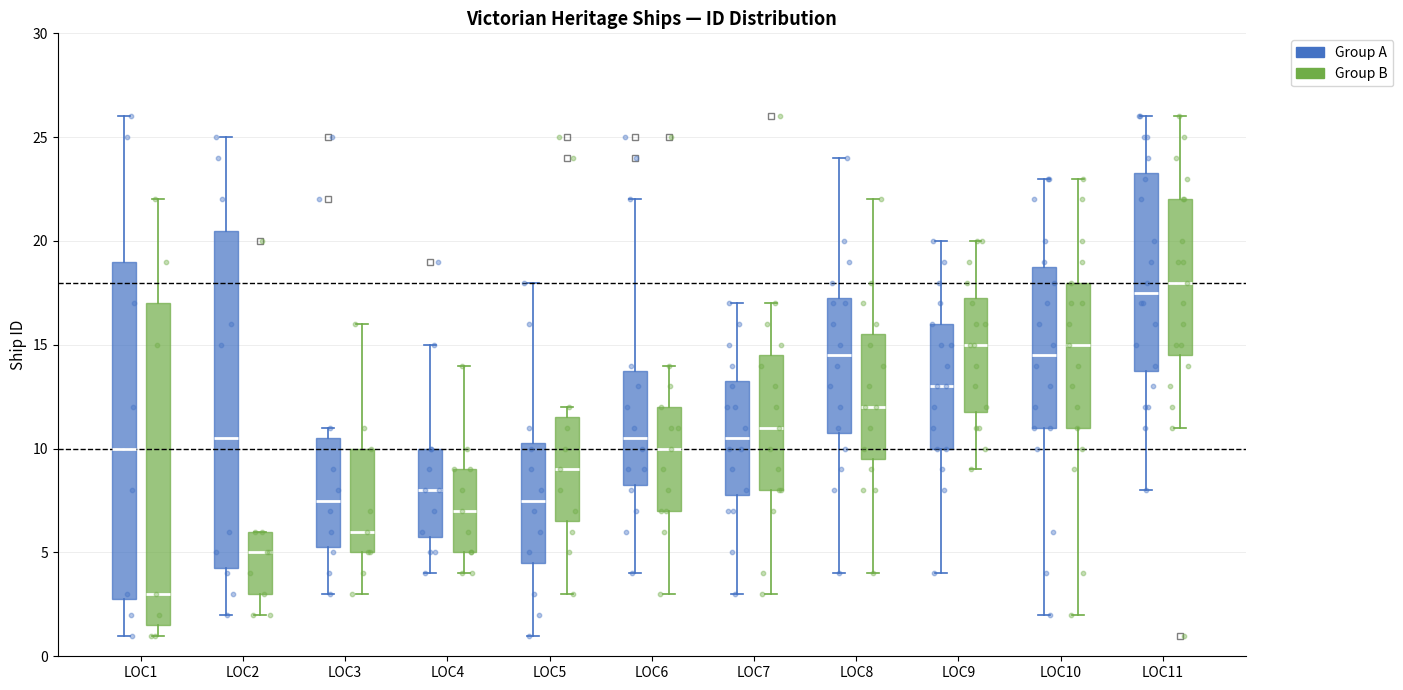

Where is the upper edge of the box for LOC3 (Group B) on the y-axis? The values are not printed on the chart, so give them approximately, as read against the axis.

10.0